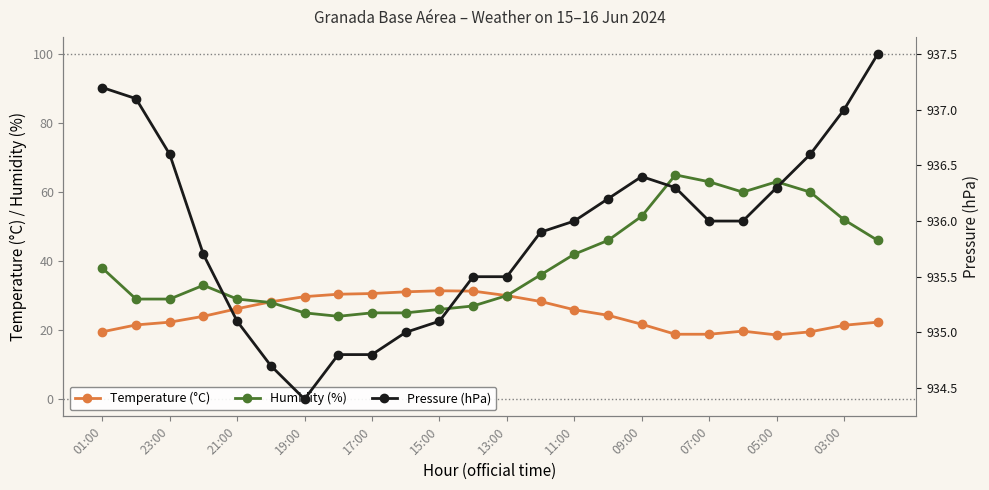

True or false: Humidity (%) has a value of 102.8 at 05:00.

False